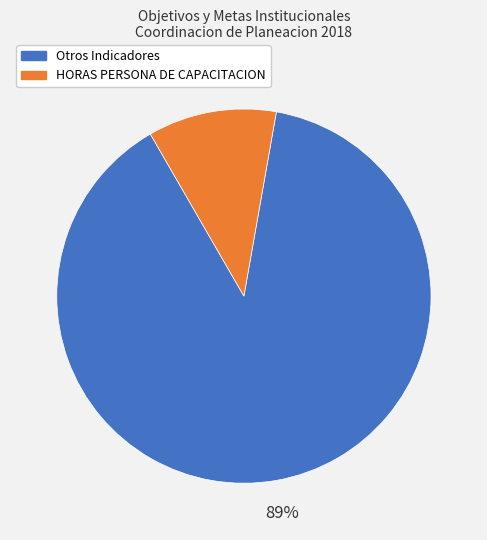

To the nearest percent, what is the average slice percentage?

50%